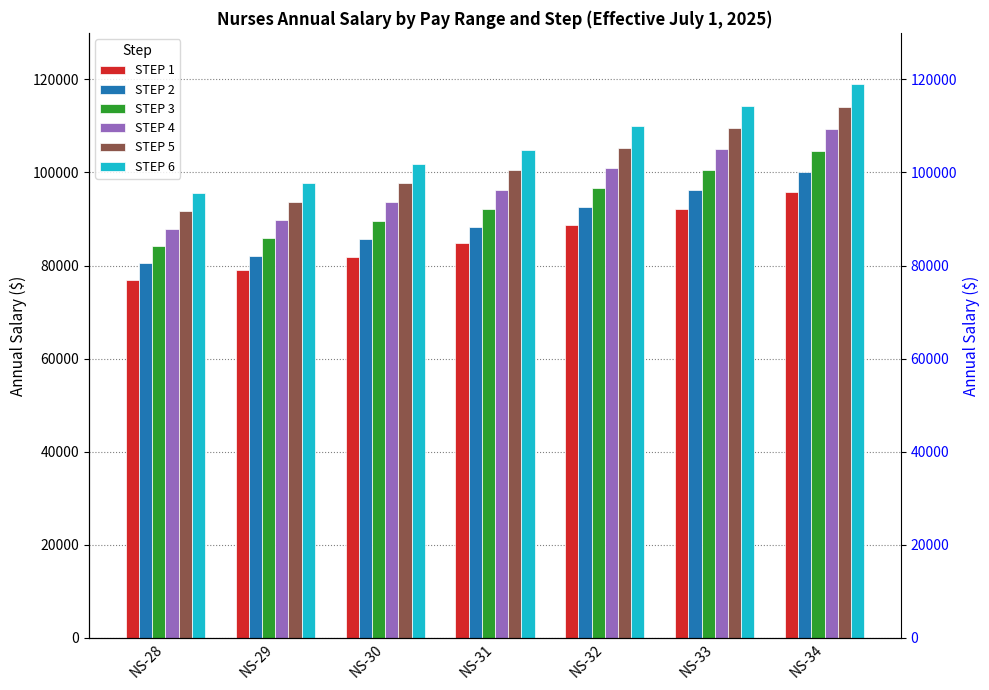

Where is STEP 5 nearest to the value 102860?

NS-31